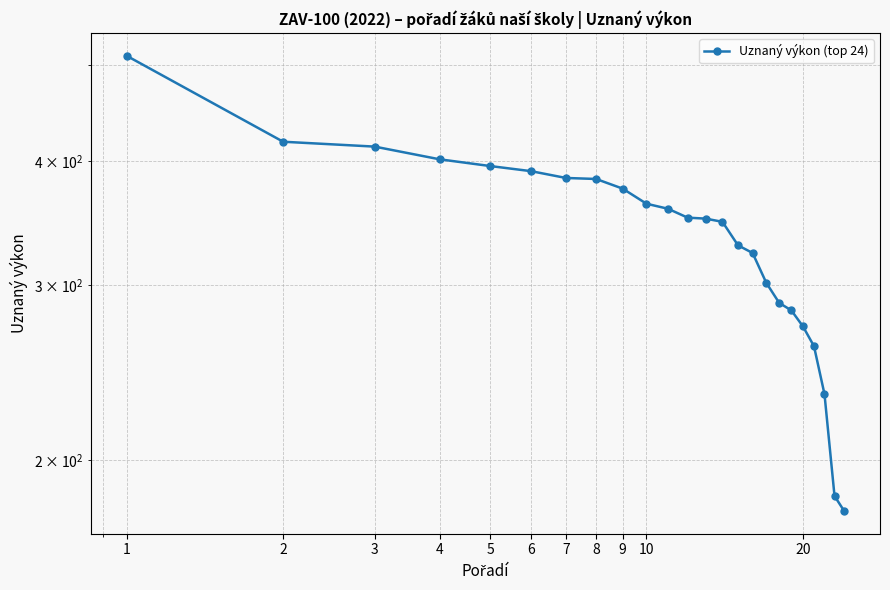

What is the change in value from 3 to 5?

-18.2